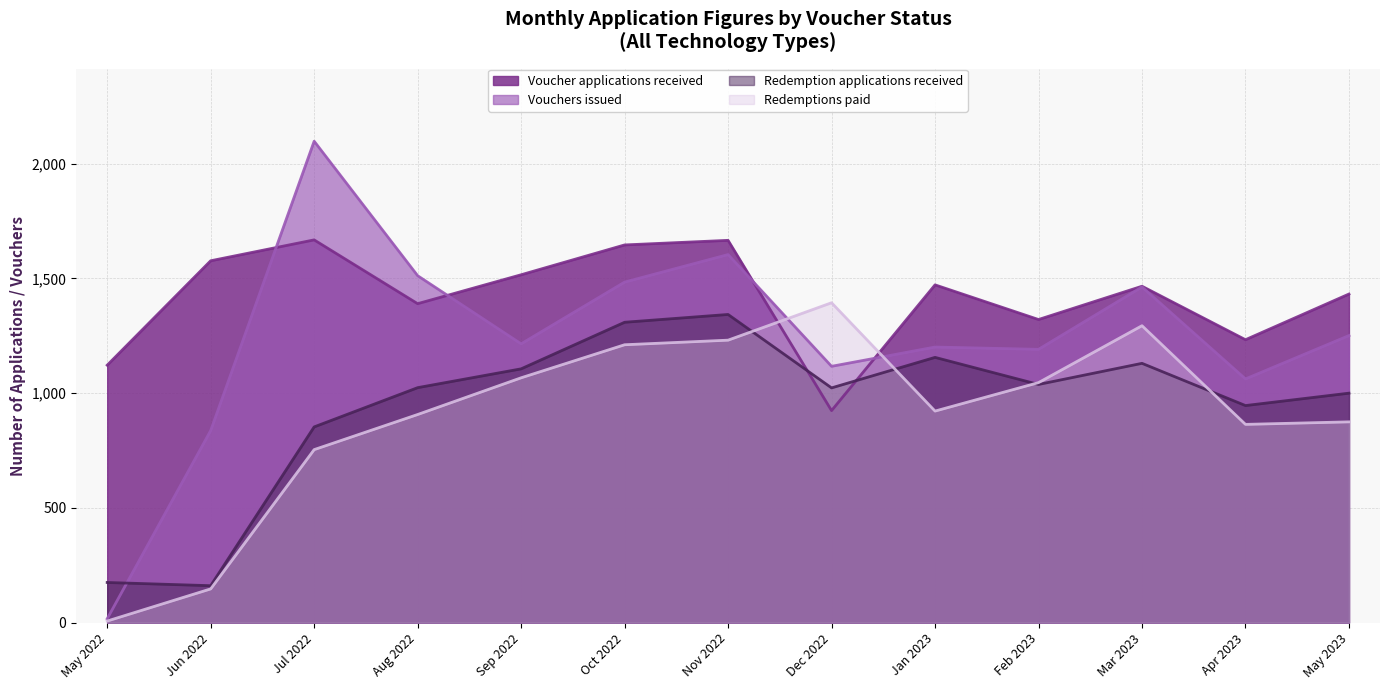

The Voucher applications received series shows 1472 at Jan 2023. True or false?

True